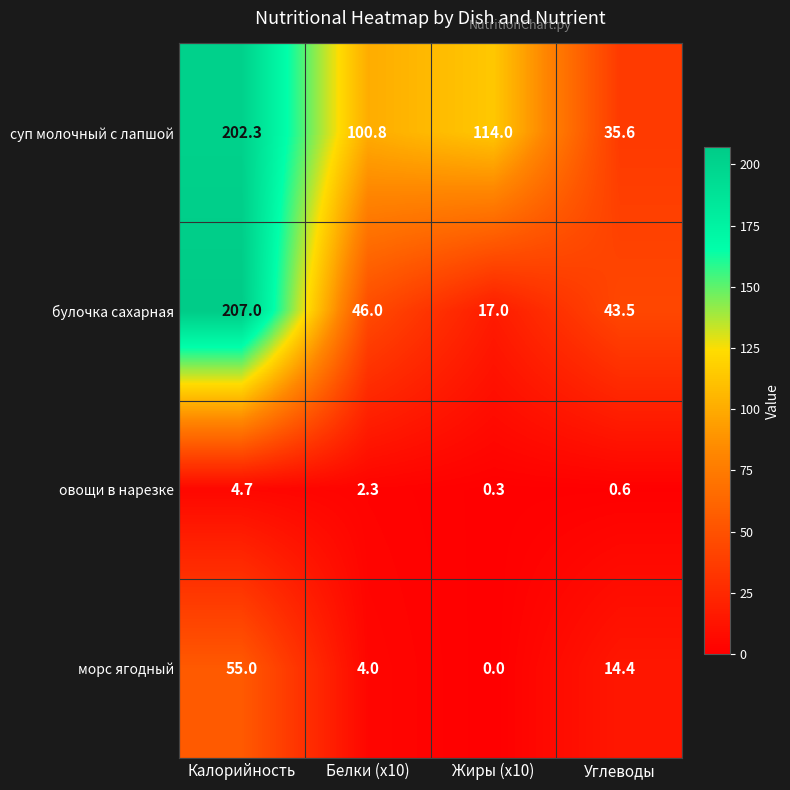

What is the approximate value of булочка сахарная at Калорийность?

207.0